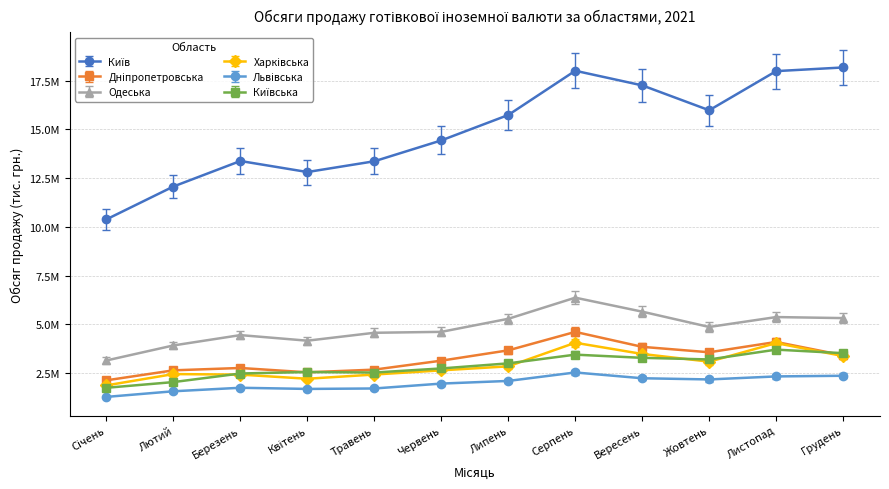

What is the difference between the highest and lowest values at Березень?

11713714.6